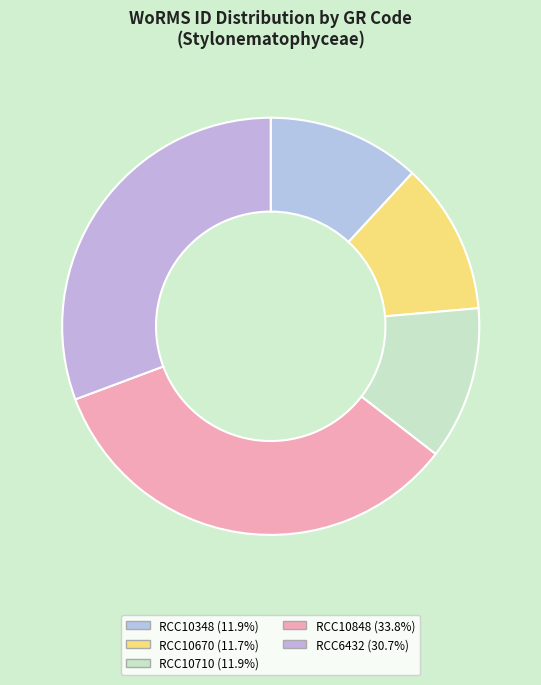

Which slice is the largest?

RCC10848